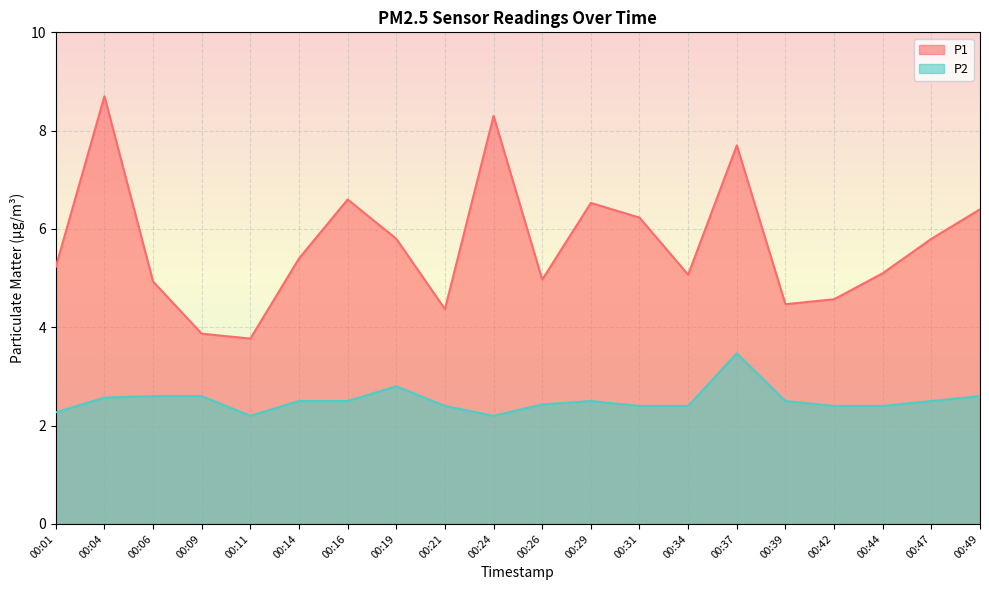

How many interior local peaks does the P2 series have?

3